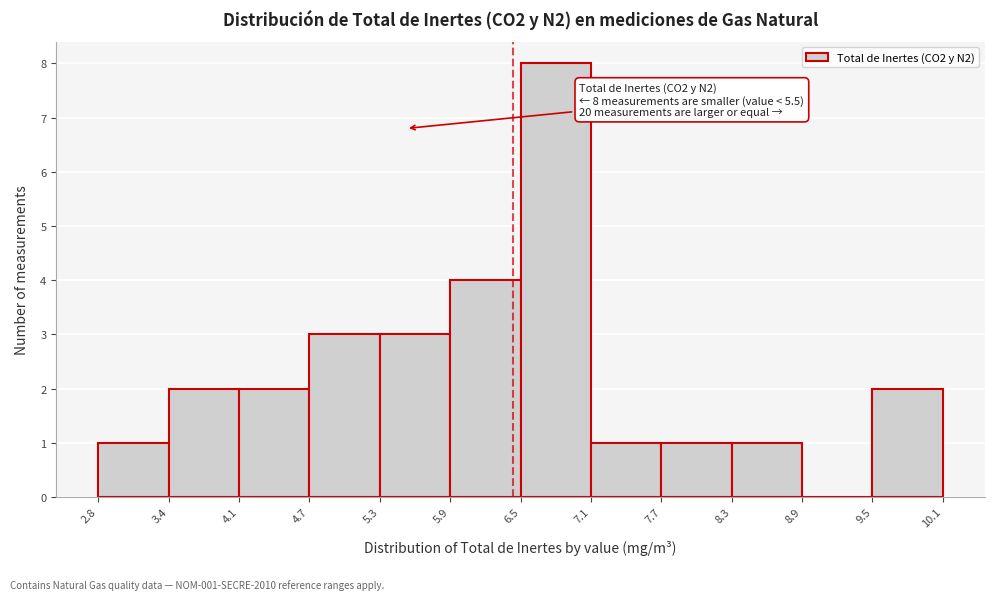

Which range on the x-axis has the tallest bar?

6.5 to 7.1